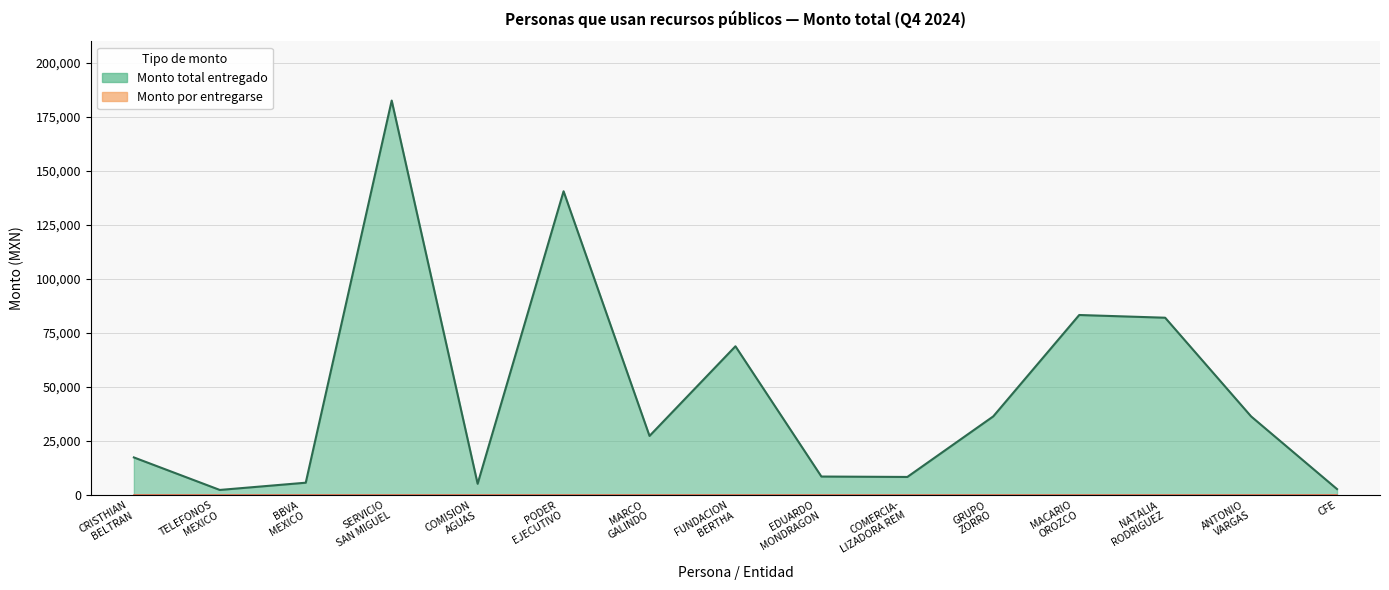

Rank the categories by value from highest to lowest.

SERVICIO SAN MIGUEL, PODER EJECUTIVO, MACARIO OROZCO, NATALIA RODRIGUEZ, FUNDACION BERTHA, GRUPO ZORRO, ANTONIO VARGAS, MARCO GALINDO, CRISTHIAN BELTRAN, EDUARDO MONDRAGON, COMERCIA- LIZADORA REM, BBVA MEXICO, COMISION AGUAS, CFE, TELEFONOS MEXICO